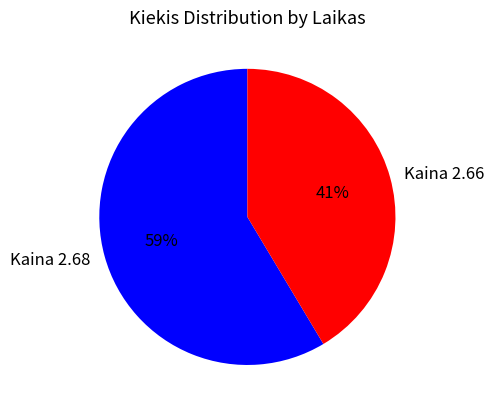

Is it true that Kaina 2.68 is 64% of the pie?

False